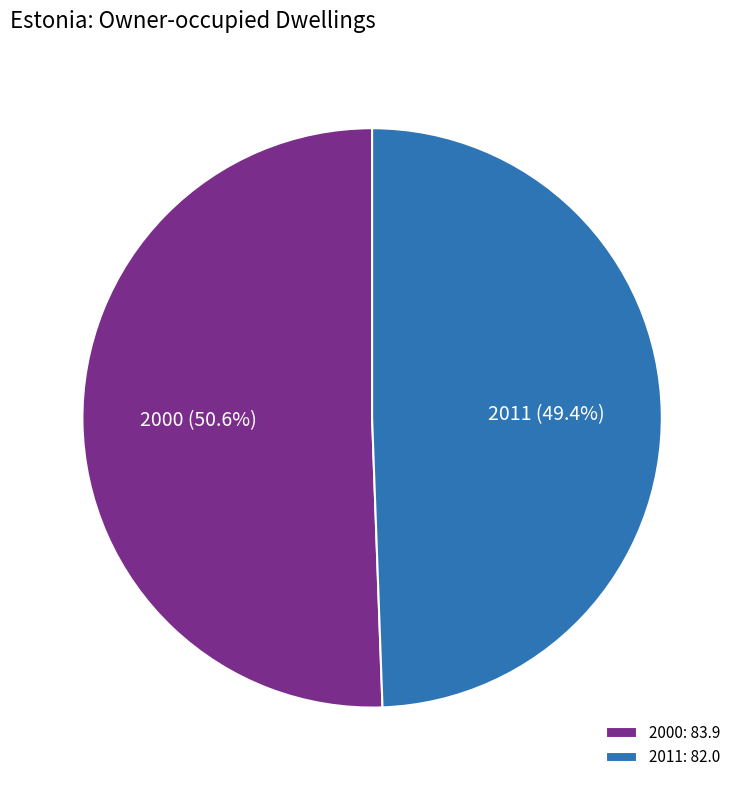

Rank the categories by value from highest to lowest.

2000, 2011